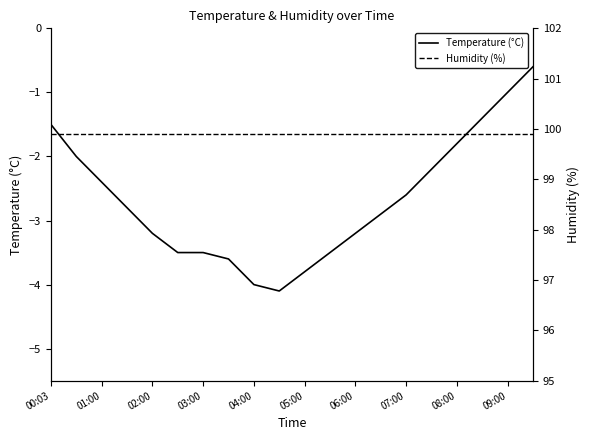

How many values in the Temperature (°C) series are below -2?

14